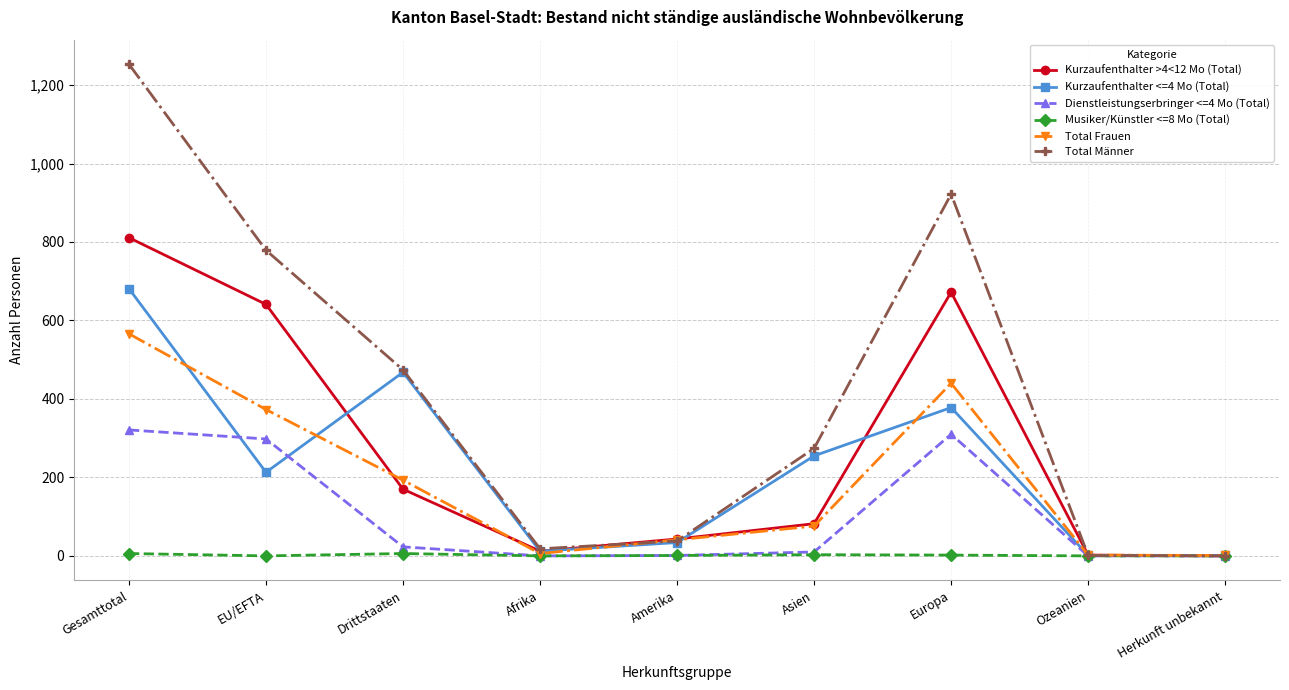

At which category does Total Frauen reach its first local valley?

Afrika